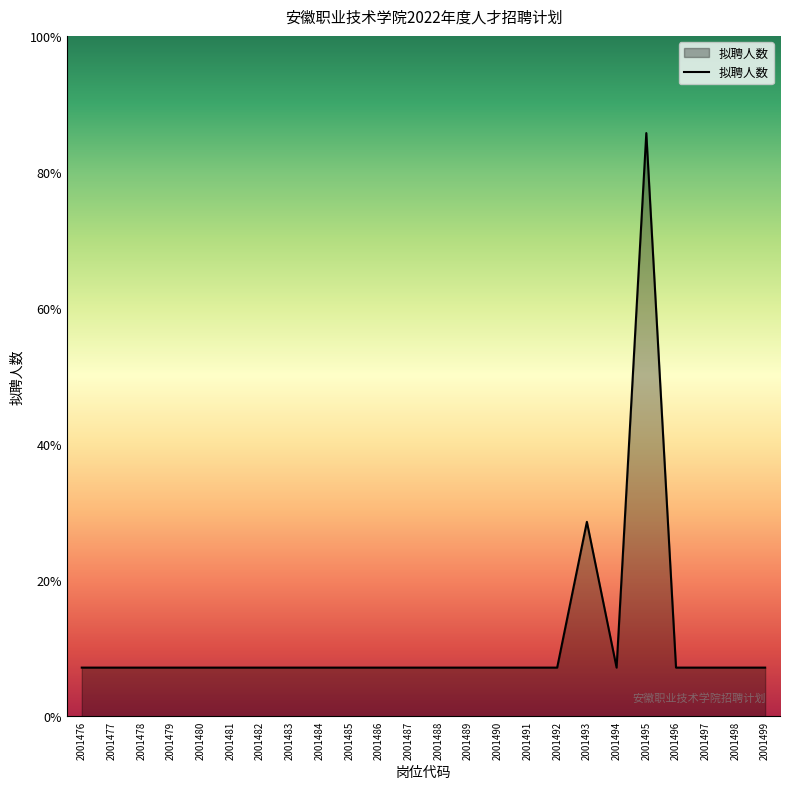

Where is the first local minimum?

2001494